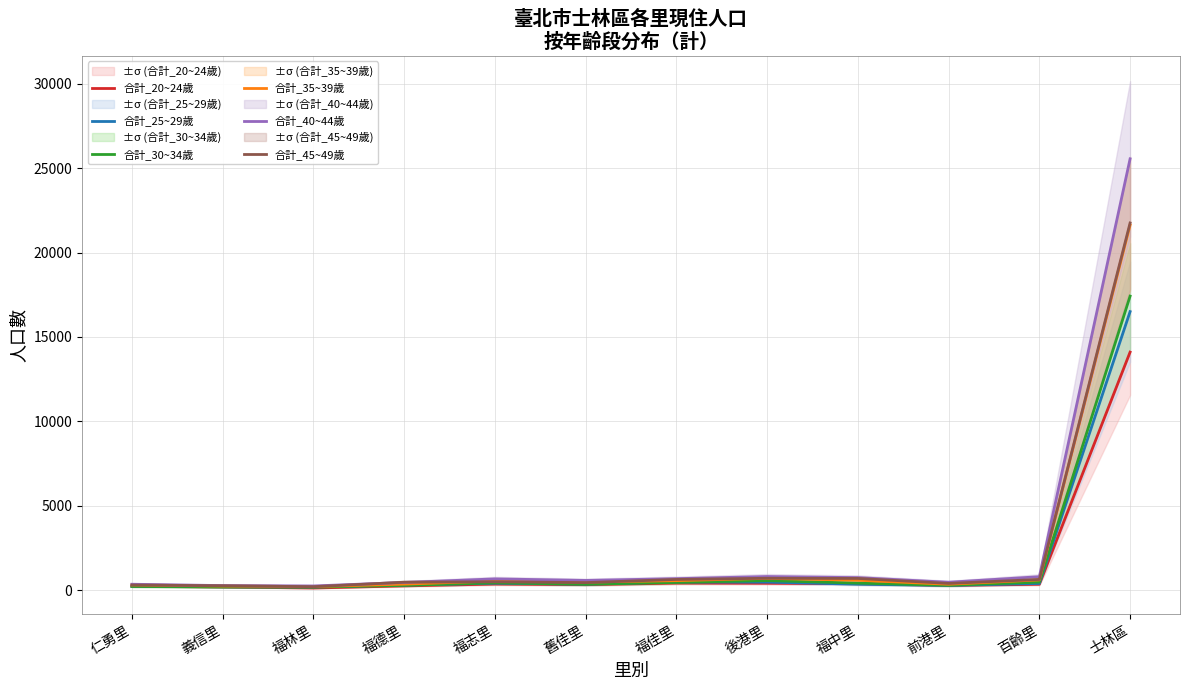

At which category is the sum across all series the highest?

士林區